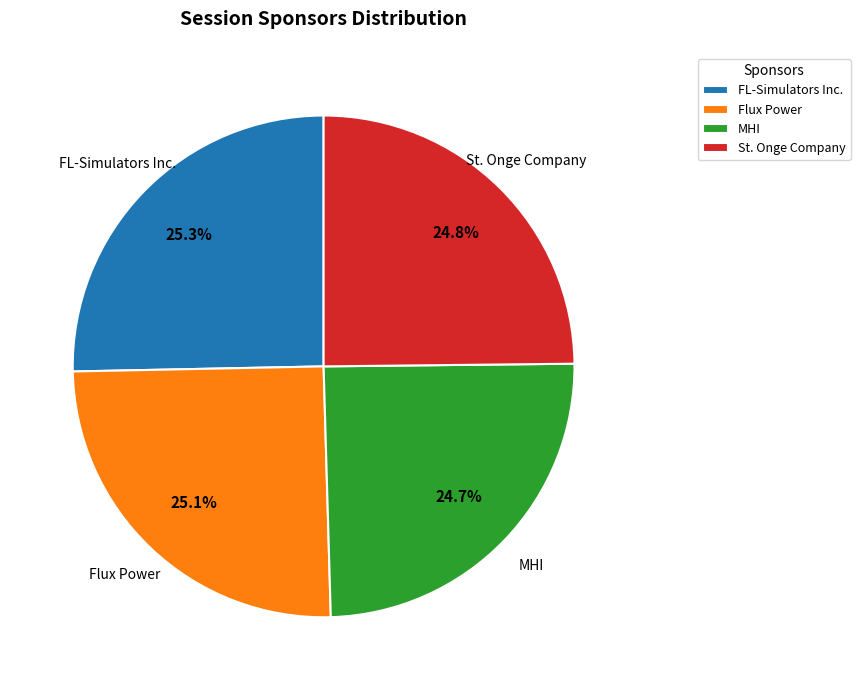

Does St. Onge Company account for over 50% of the chart?

No